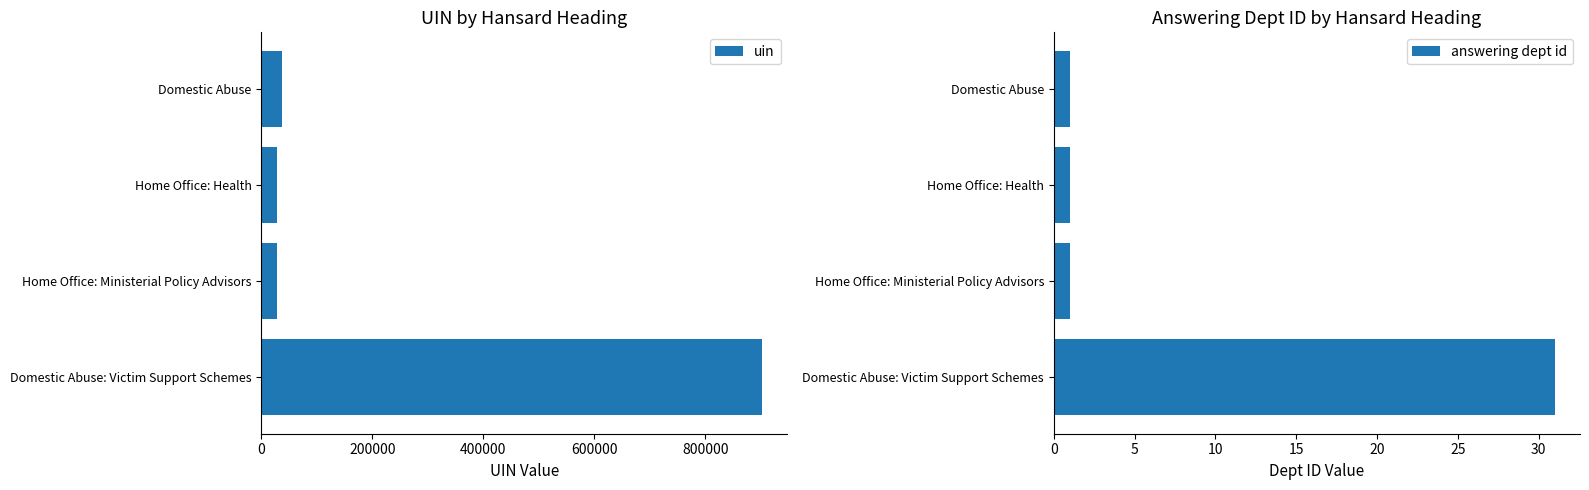

List the series in order of their peak value, lowest first.

answering dept id, uin